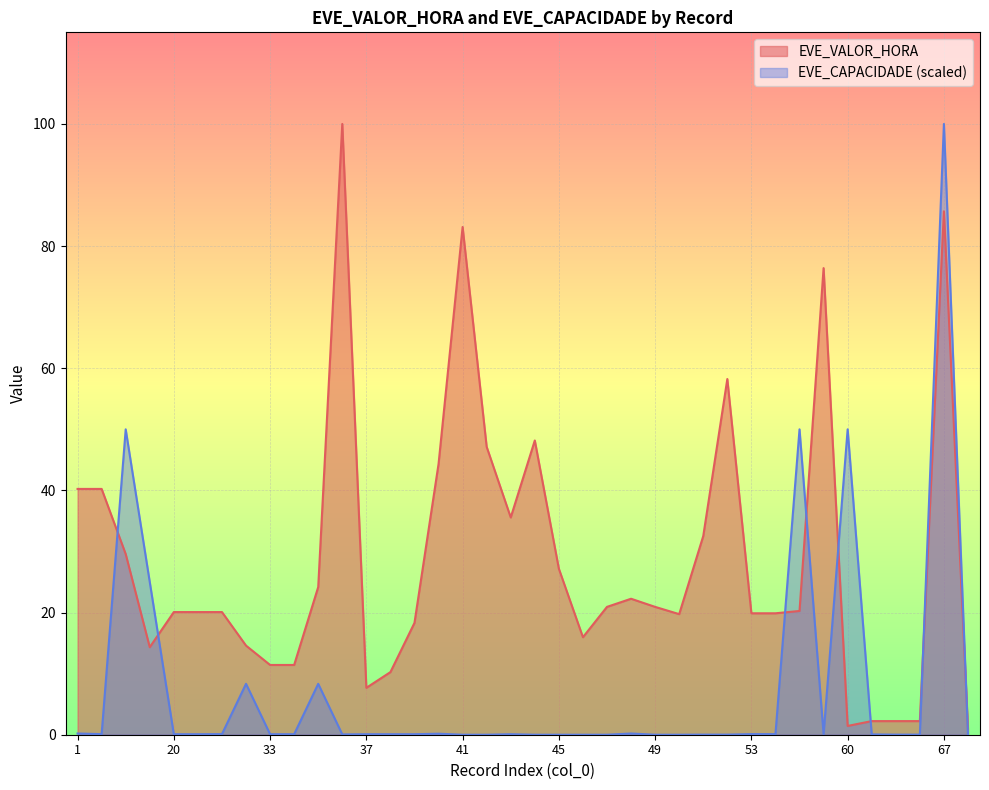

At how many categories does at least one series exceed 3?

34